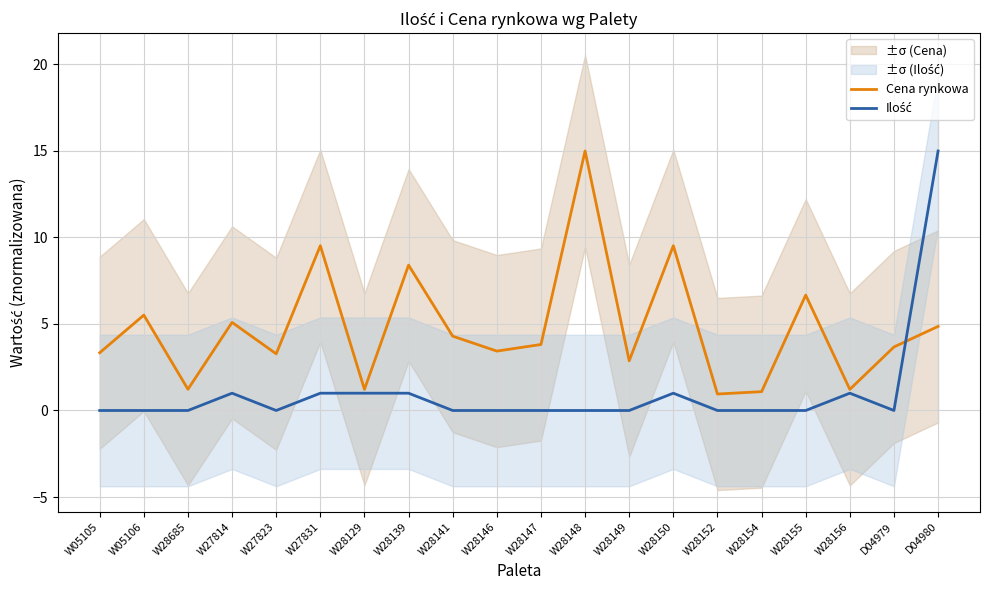

At which label is Cena rynkowa closest to 7?

W28155